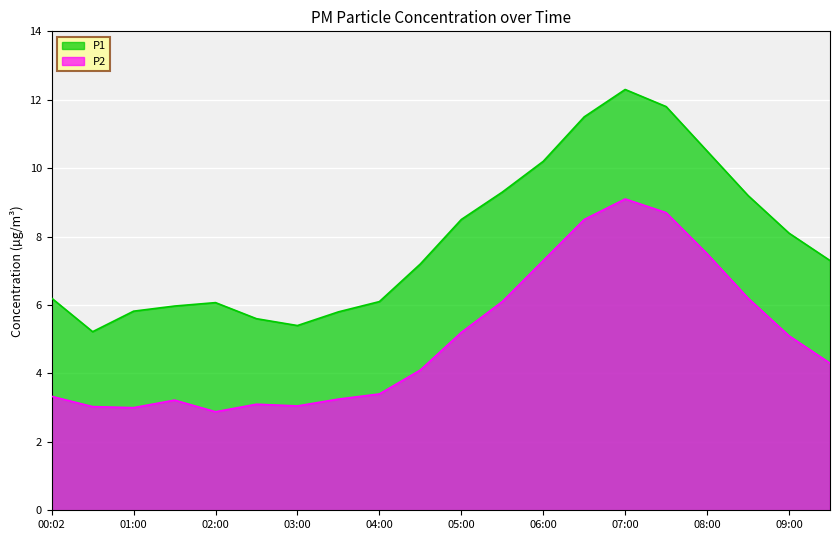

How many categories are shown in the chart?

20